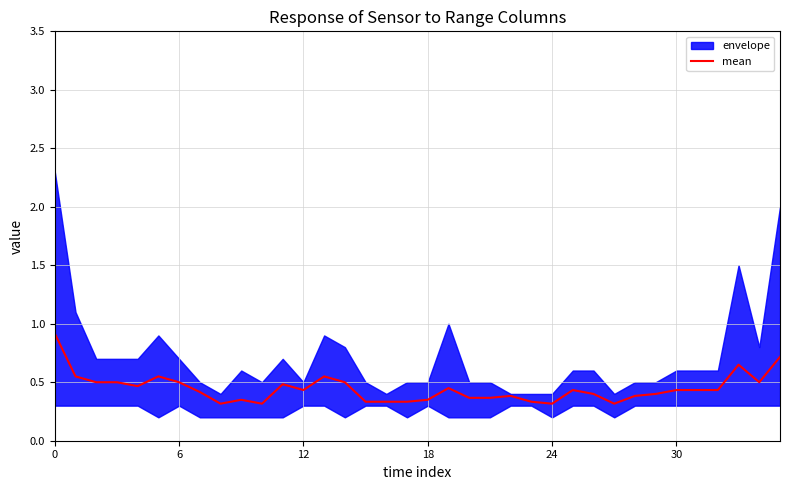

What is the difference between the values at 0 and 27?

0.6